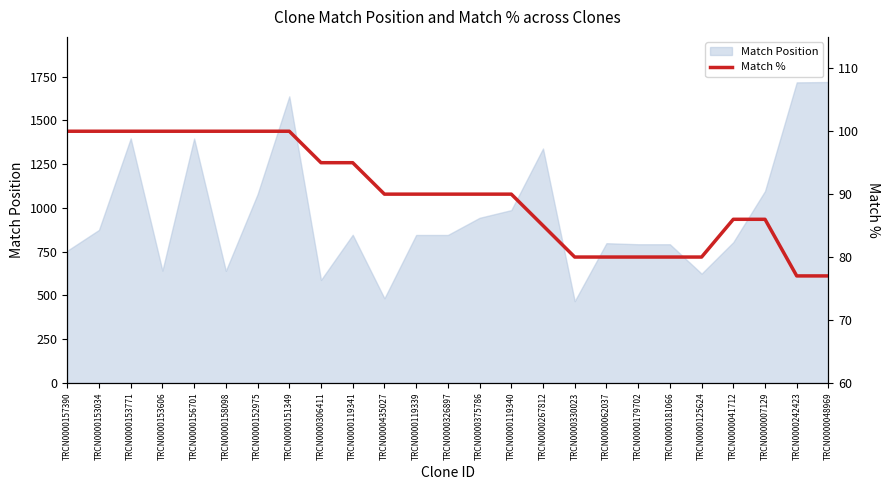

Does the chart display data point markers on the line(s)?

No